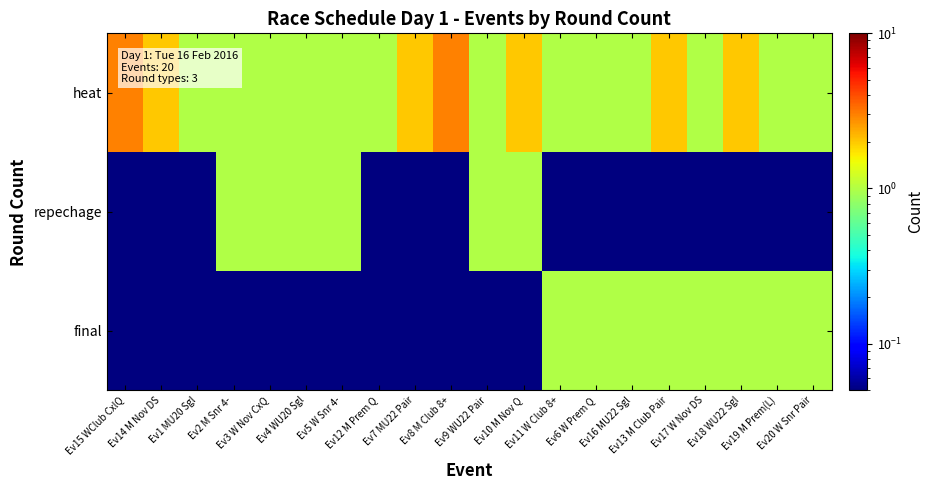

Reading left to right, transcribe all the data shown in this chart.

heat: Ev15 WClub CxlQ=3.0	Ev14 M Nov DS=2.0	Ev1 MU20 Sgl=1.0	Ev2 M Snr 4-=1.0	Ev3 W Nov CxQ=1.0	Ev4 WU20 Sgl=1.0	Ev5 W Snr 4-=1.0	Ev12 M Prem Q=1.0	Ev7 MU22 Pair=2.0	Ev8 M Club 8+=3.0	Ev9 WU22 Pair=1.0	Ev10 M Nov Q=2.0	Ev11 W Club 8+=1.0	Ev6 W Prem Q=1.0	Ev16 MU22 Sgl=1.0	Ev13 M Club Pair=2.0	Ev17 W Nov DS=1.0	Ev18 WU22 Sgl=2.0	Ev19 M Prem(L)=1.0	Ev20 W Snr Pair=1.0
repechage: Ev15 WClub CxlQ=0.1	Ev14 M Nov DS=0.1	Ev1 MU20 Sgl=0.1	Ev2 M Snr 4-=1.0	Ev3 W Nov CxQ=1.0	Ev4 WU20 Sgl=1.0	Ev5 W Snr 4-=1.0	Ev12 M Prem Q=0.1	Ev7 MU22 Pair=0.1	Ev8 M Club 8+=0.1	Ev9 WU22 Pair=1.0	Ev10 M Nov Q=1.0	Ev11 W Club 8+=0.1	Ev6 W Prem Q=0.1	Ev16 MU22 Sgl=0.1	Ev13 M Club Pair=0.1	Ev17 W Nov DS=0.1	Ev18 WU22 Sgl=0.1	Ev19 M Prem(L)=0.1	Ev20 W Snr Pair=0.1
final: Ev15 WClub CxlQ=0.1	Ev14 M Nov DS=0.1	Ev1 MU20 Sgl=0.1	Ev2 M Snr 4-=0.1	Ev3 W Nov CxQ=0.1	Ev4 WU20 Sgl=0.1	Ev5 W Snr 4-=0.1	Ev12 M Prem Q=0.1	Ev7 MU22 Pair=0.1	Ev8 M Club 8+=0.1	Ev9 WU22 Pair=0.1	Ev10 M Nov Q=0.1	Ev11 W Club 8+=1.0	Ev6 W Prem Q=1.0	Ev16 MU22 Sgl=1.0	Ev13 M Club Pair=1.0	Ev17 W Nov DS=1.0	Ev18 WU22 Sgl=1.0	Ev19 M Prem(L)=1.0	Ev20 W Snr Pair=1.0